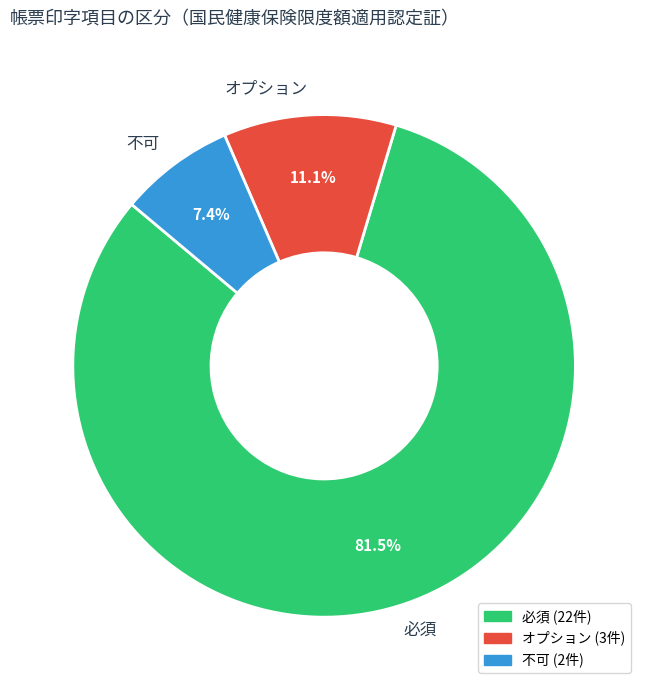

Rank the categories by value from highest to lowest.

必須, オプション, 不可